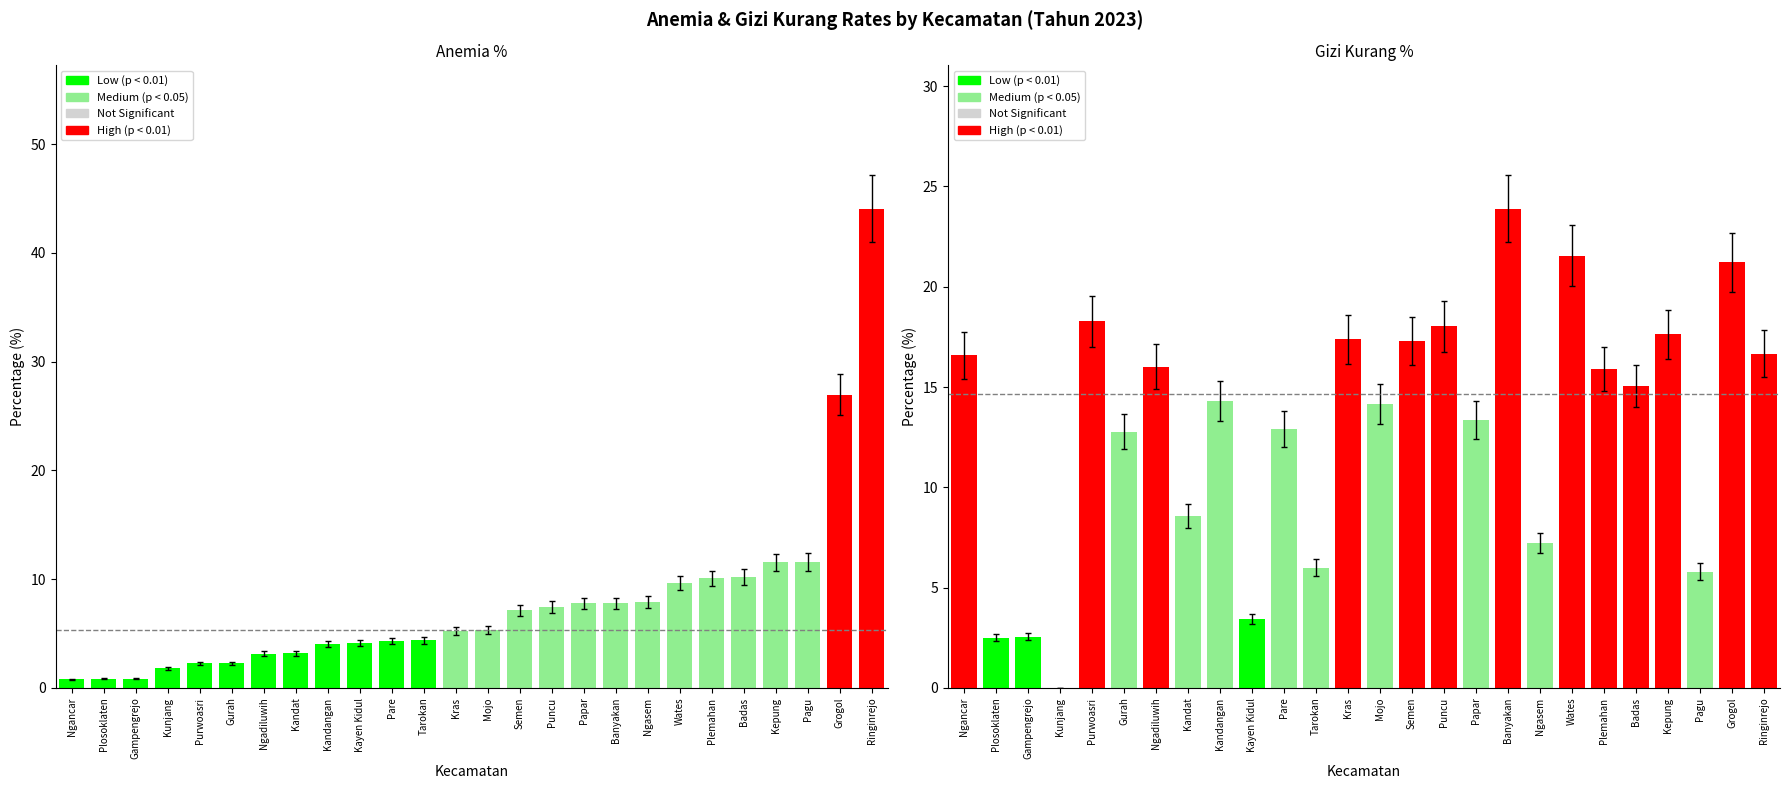

At how many categories does at least one series exceed 21?

4